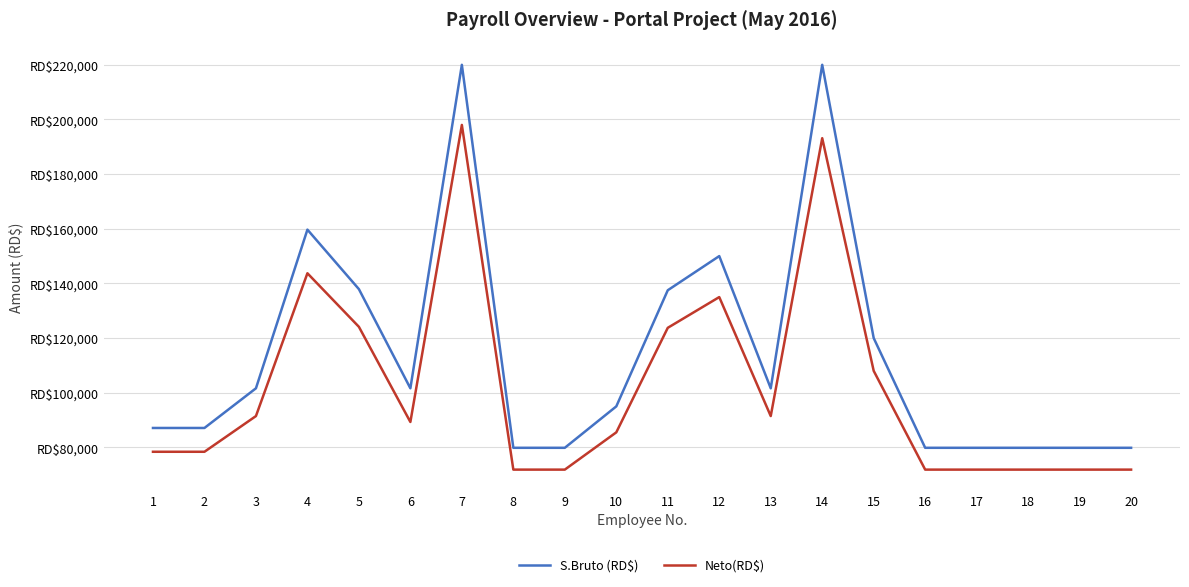

At which category is the sum across all series the highest?

7